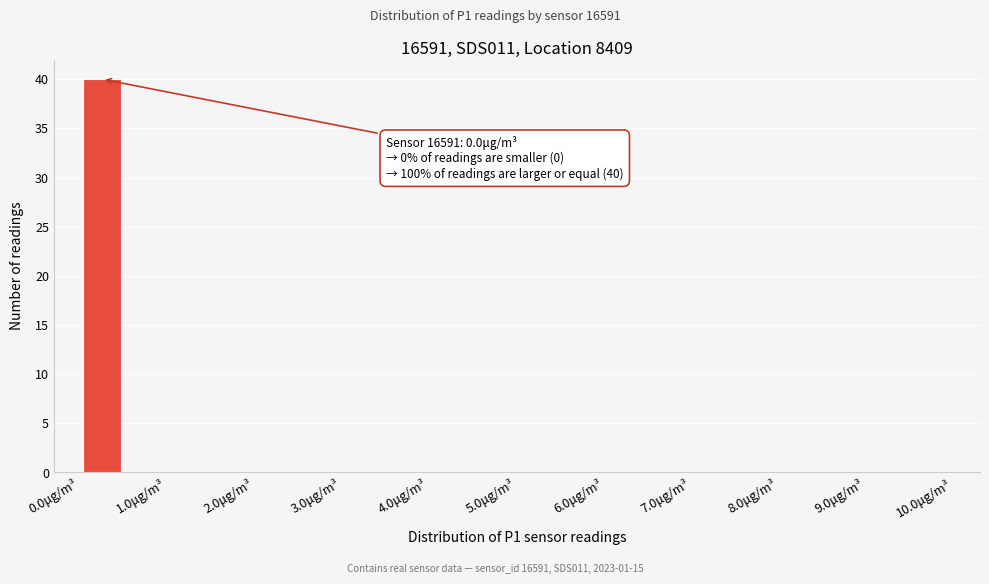

Over which range of the x-axis is the bar tallest?

0.0 to 0.5